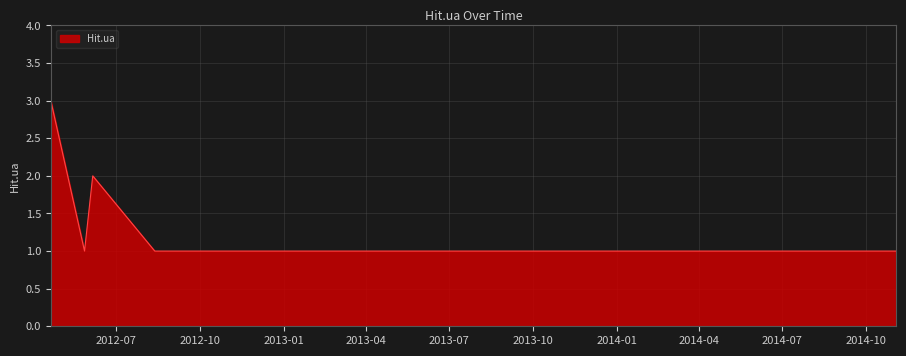

What is the maximum value shown in the chart?

3